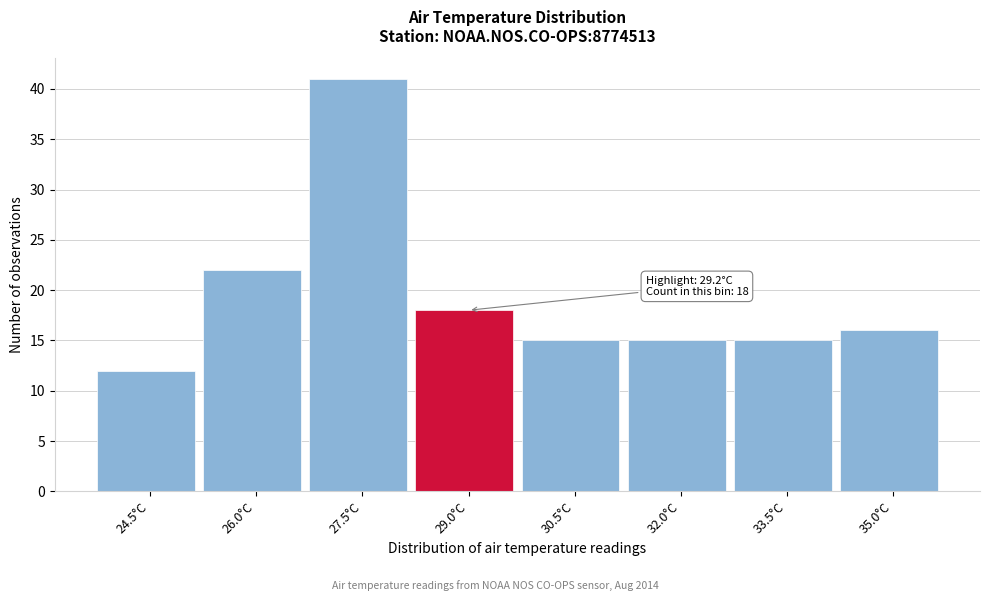

Reading left to right, transcribe all the data shown in this chart.

12	22	41	18	15	15	15	16